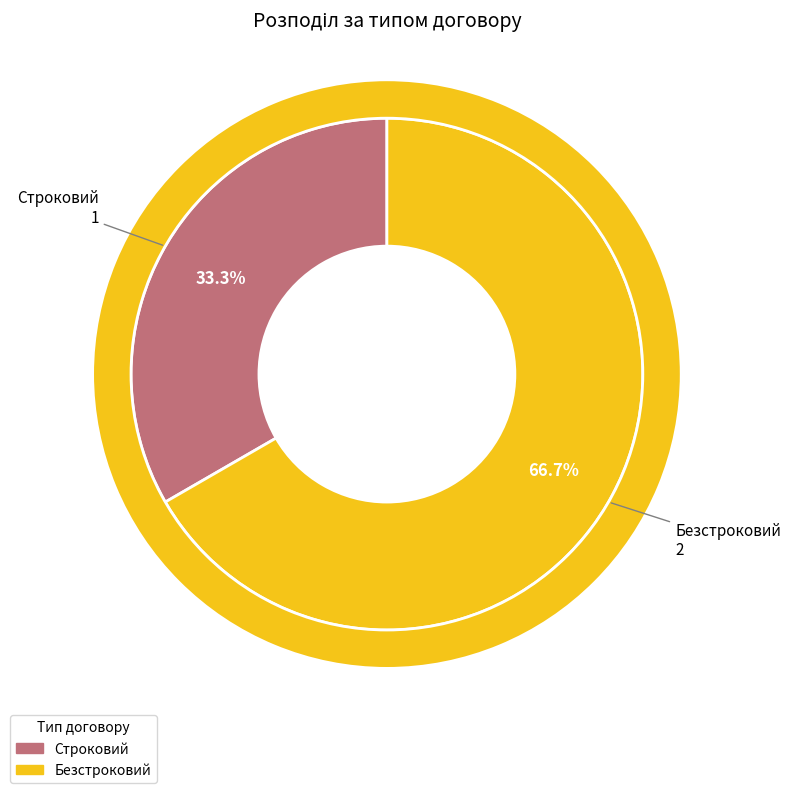

Which slice is the largest?

Безстроковий